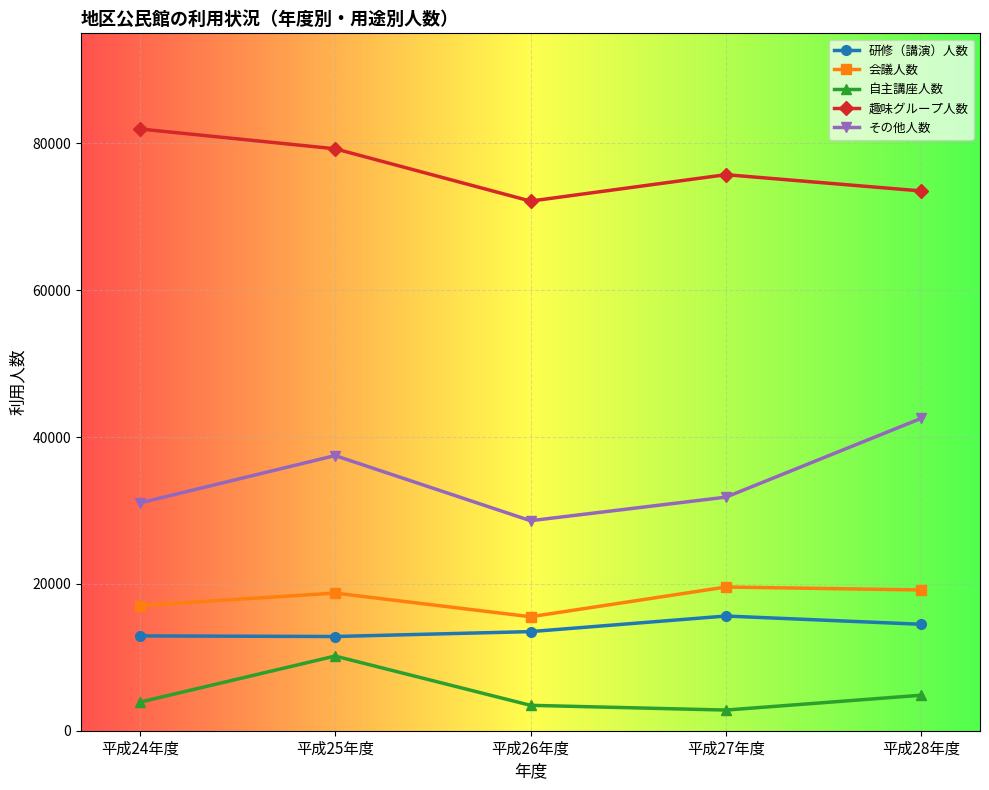

What is the average value of the 自主講座人数 series?

5034